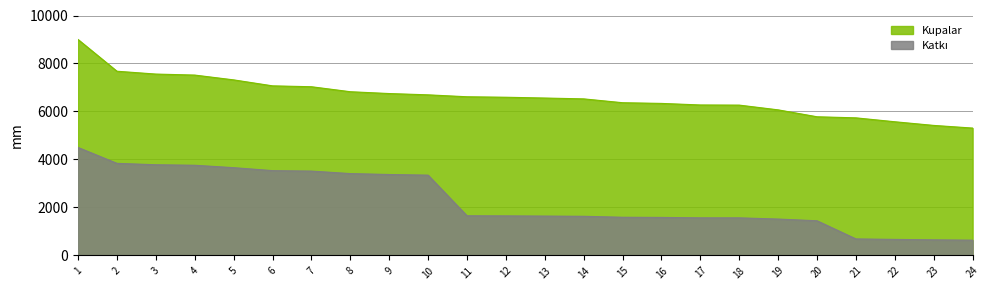

Rank the series by their maximum value, from highest to lowest.

Kupalar, Katkı